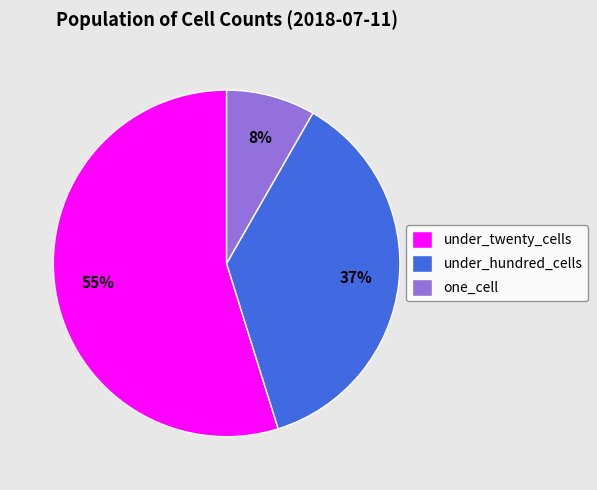

Rank the categories by value from lowest to highest.

one_cell, under_hundred_cells, under_twenty_cells